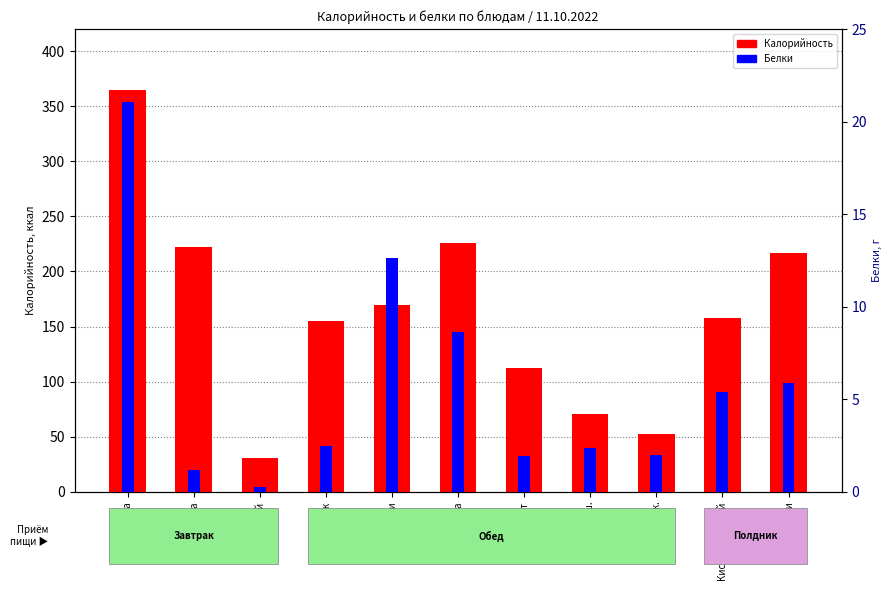

What are all the series names shown in the legend?

Калорийность, Белки